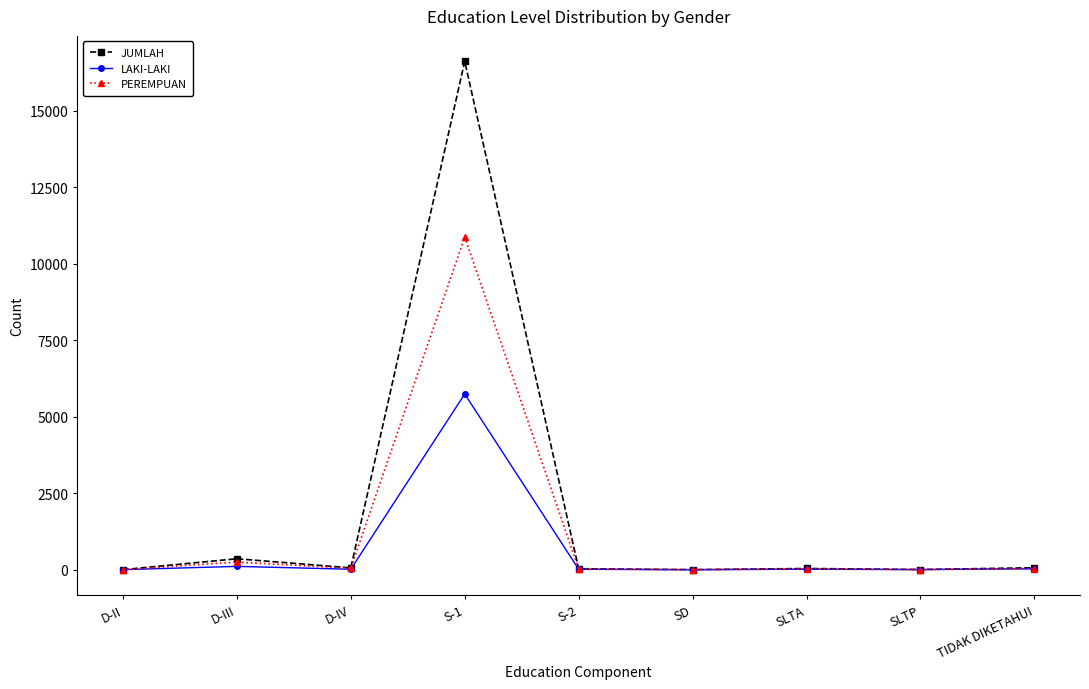

At which label is JUMLAH closest to 8307?

D-III